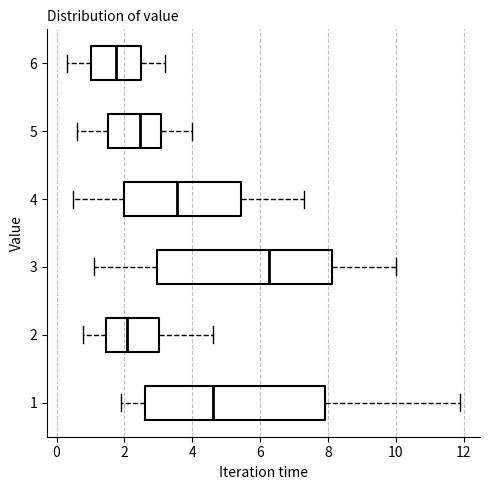

Reading bottom to top, read every box against the x-axis: the position of its median line, the range the box covers, and the ends of its whiskers. The values are not printed on the chart, so give them approximately, as read against the axis.

1: median 4.6, box 2.6 to 8.0, whiskers 2.0 to 12.0
2: median 2.0, box 1.4 to 3.0, whiskers 0.8 to 4.6
3: median 6.2, box 3.0 to 8.2, whiskers 1.2 to 10.0
4: median 3.6, box 2.0 to 5.4, whiskers 0.6 to 7.4
5: median 2.4, box 1.6 to 3.0, whiskers 0.6 to 4.0
6: median 1.8, box 1.0 to 2.4, whiskers 0.4 to 3.2